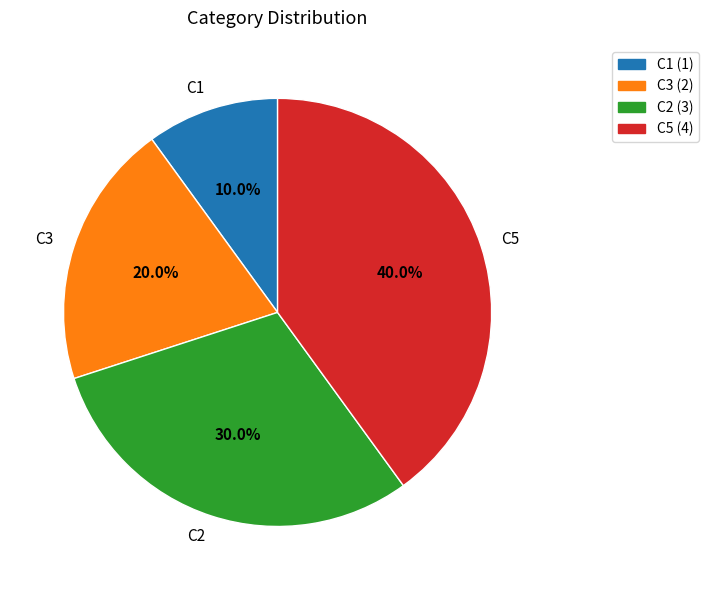

To the nearest percent, what percentage of the pie is C5?

40%